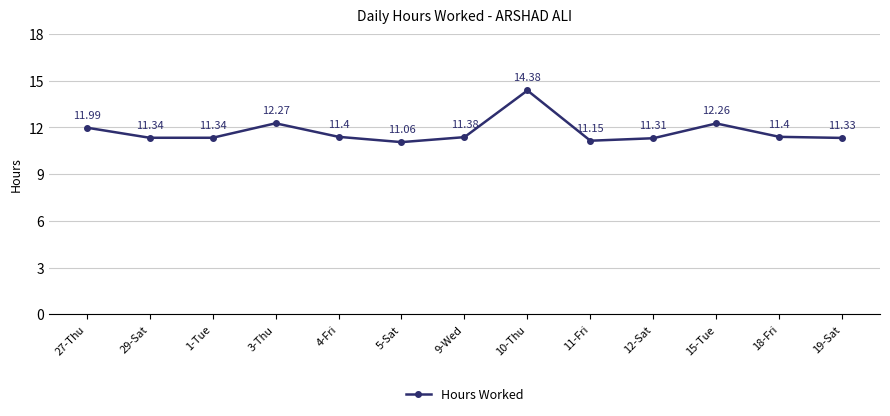

How many interior local peaks (higher than both neighbors) does the data have?

3